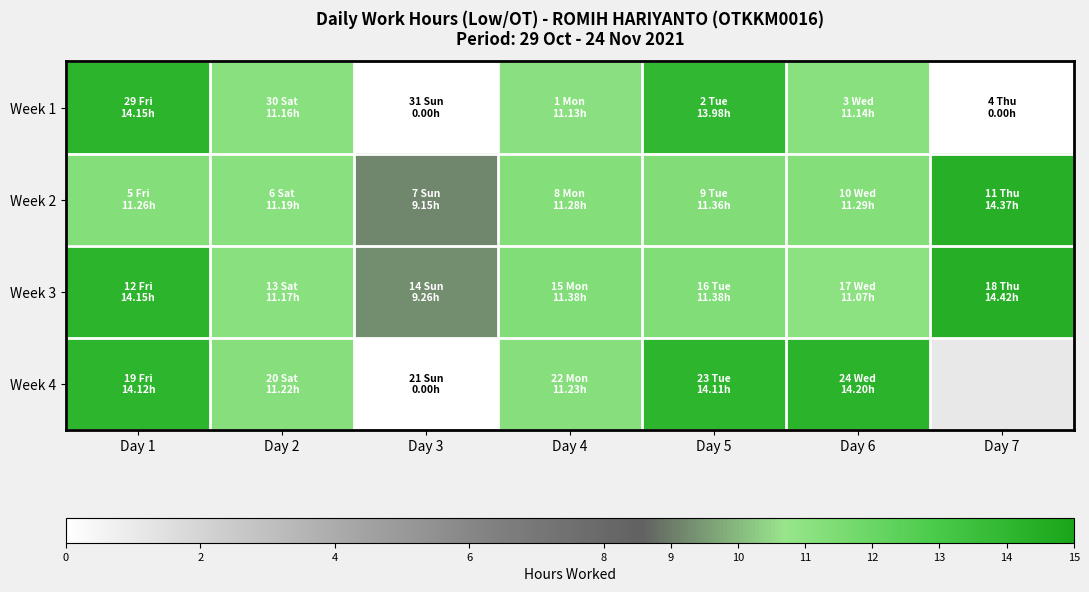

How many positive values does the Week 1 series have?

5